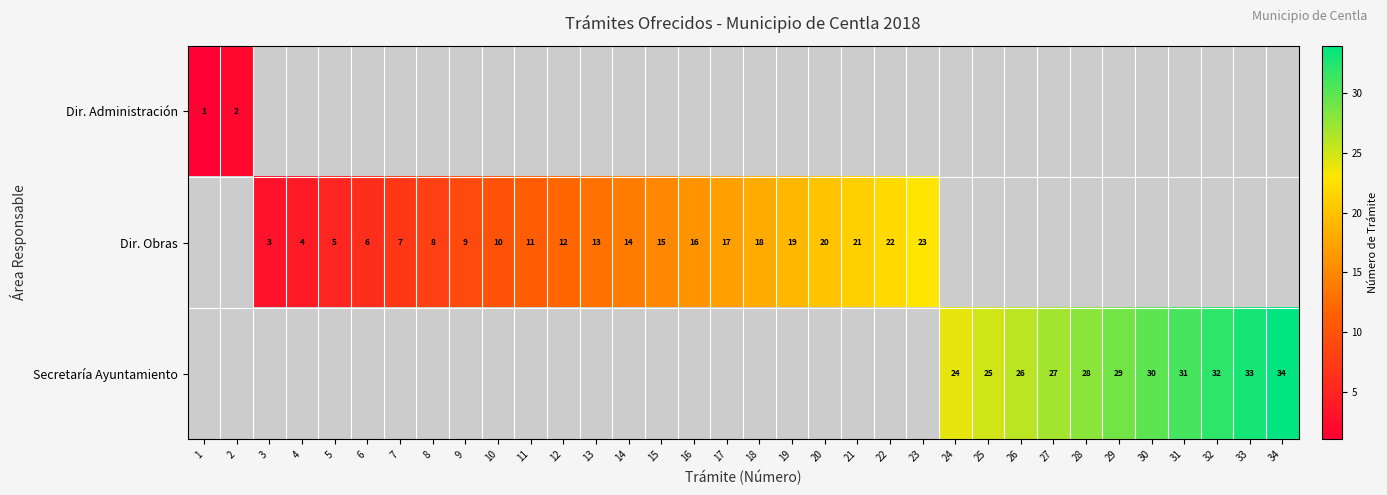

The Dir. Obras series shows 21 at 21. True or false?

True